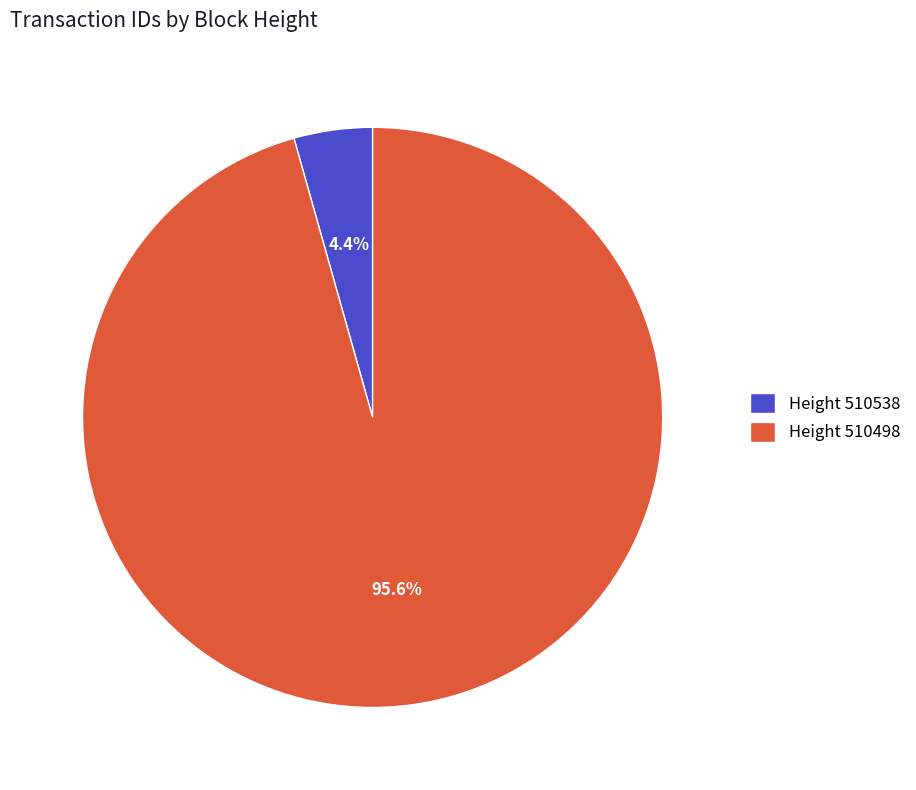

Rank the categories by value from highest to lowest.

Height 510498, Height 510538